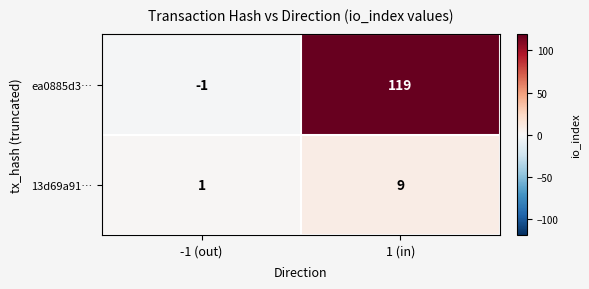

What is the average value of the 13d69a91… series?

5